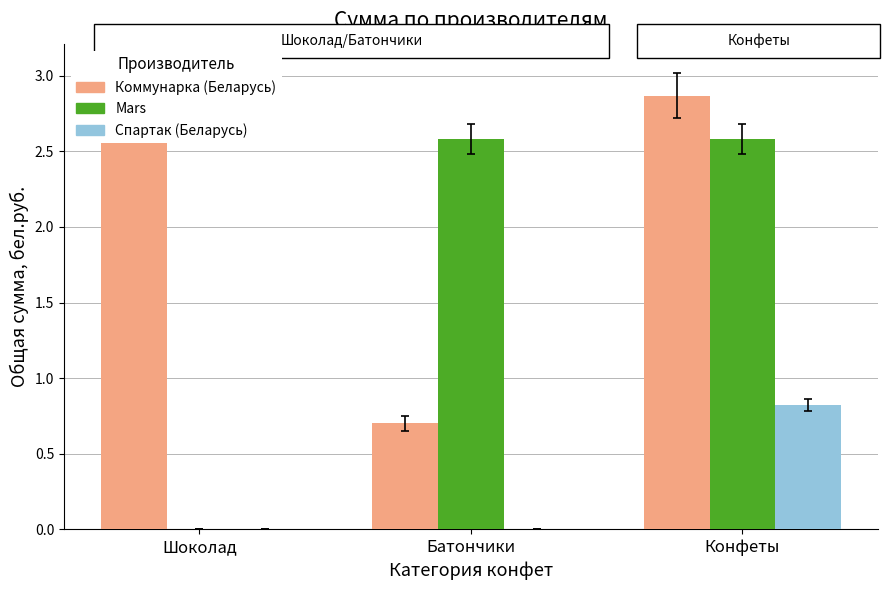

Is it true that Коммунарка (Беларусь) equals 1.6 at Конфеты?

False